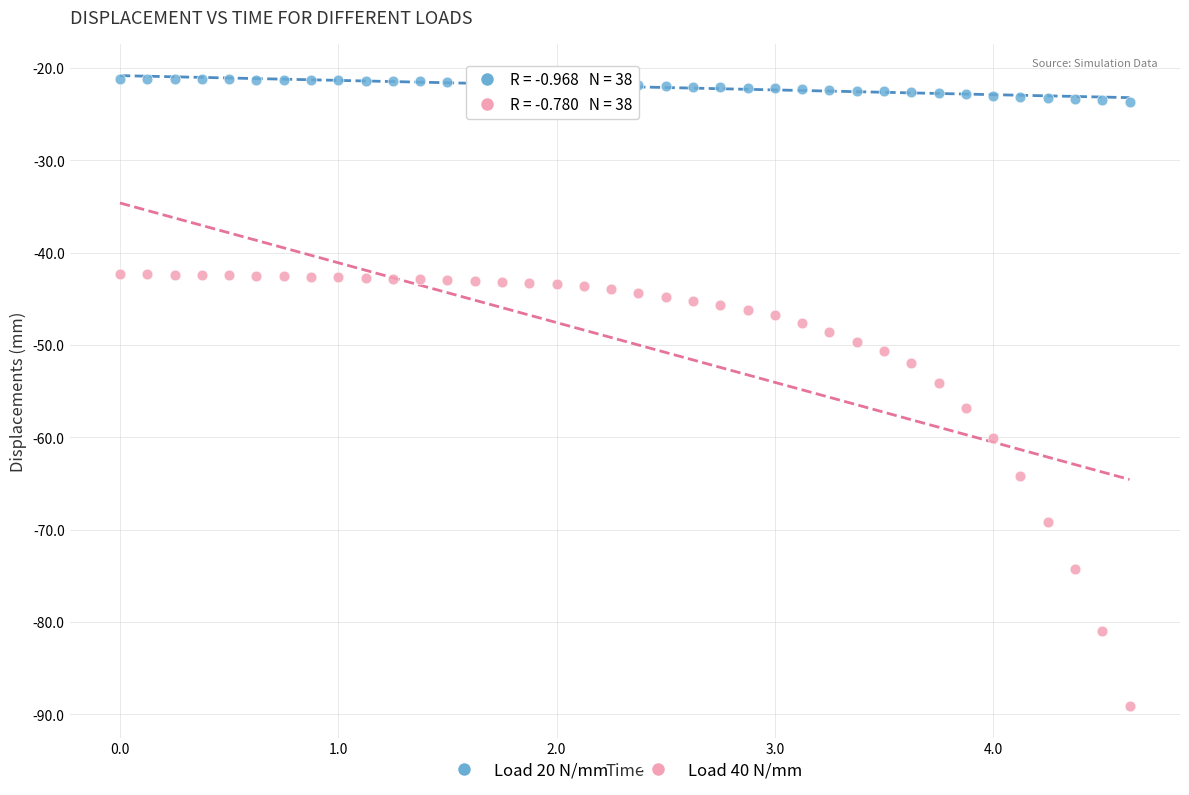

Across all data points, what is the range of X values (max minus min)?

4.6